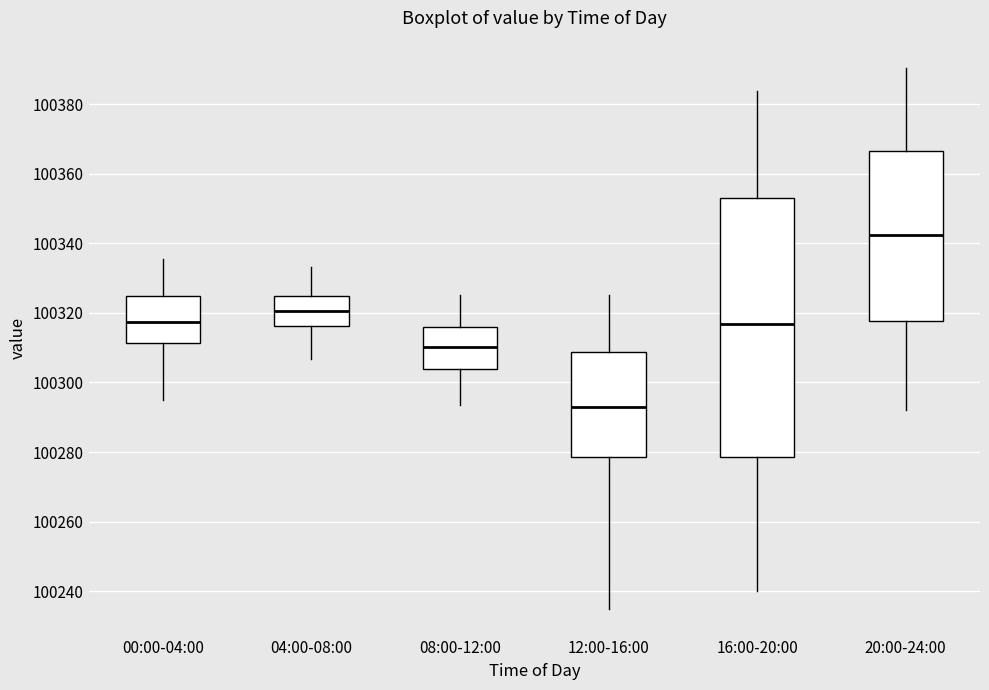

Where is the lower edge of the box for 16:00-20:00 on the y-axis? The values are not printed on the chart, so give them approximately, as read against the axis.

100278